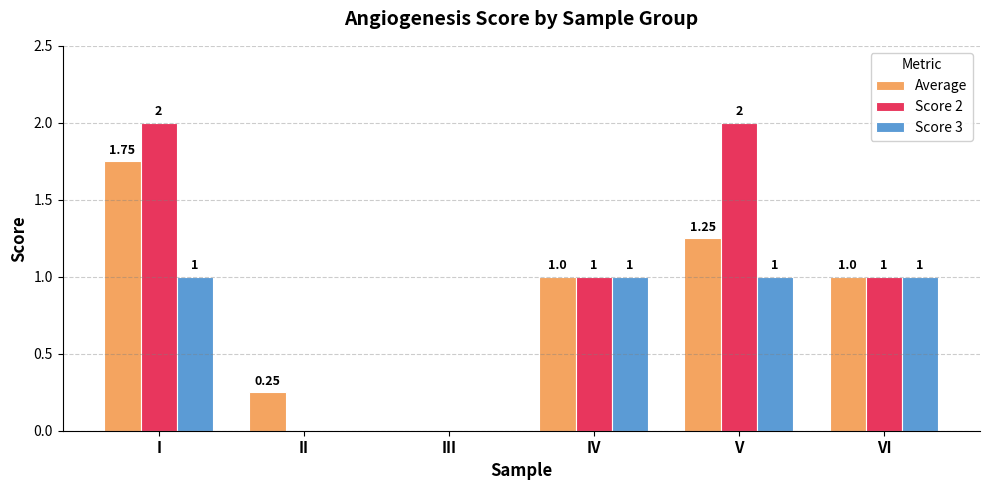

What is the sum of the Score 2 values at II and IV?

1.0